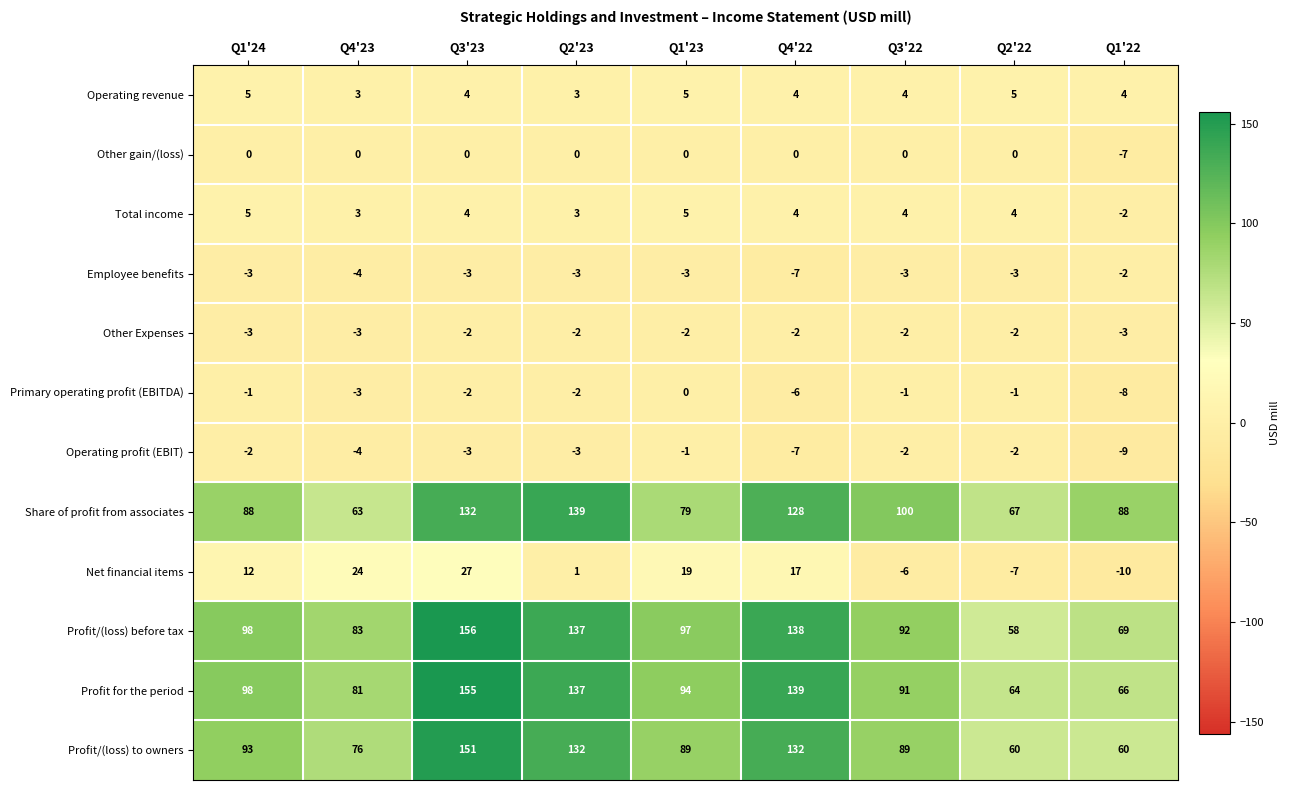

Rank the categories by Profit/(loss) before tax value from highest to lowest.

Q3'23, Q4'22, Q2'23, Q1'24, Q1'23, Q3'22, Q4'23, Q1'22, Q2'22